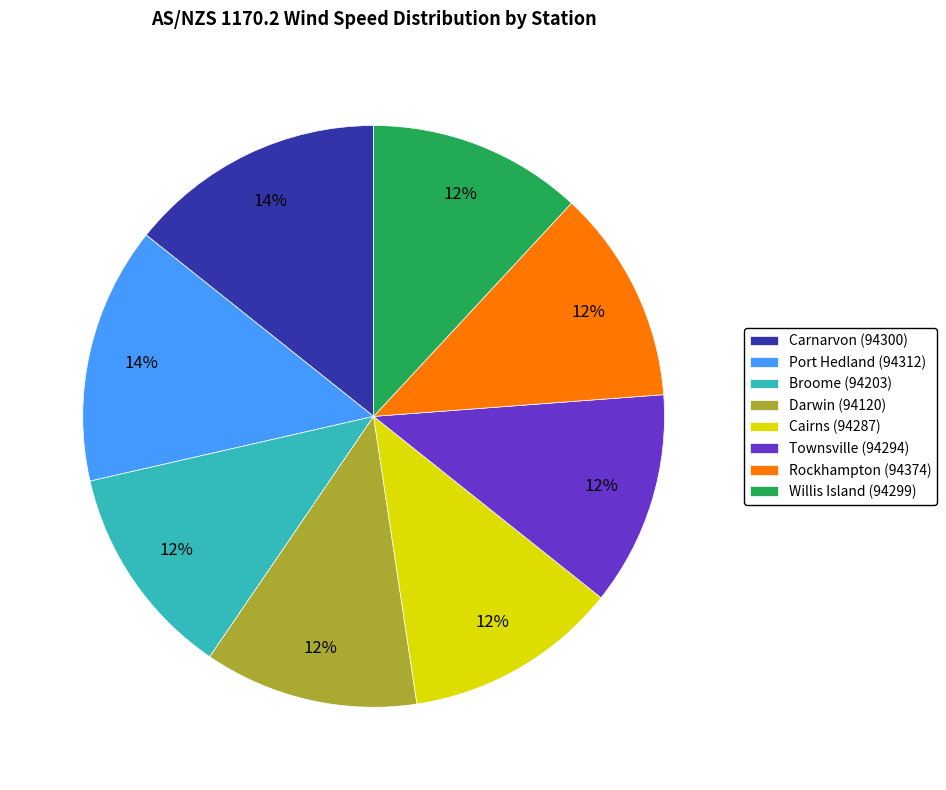

True or false: Cairns (94287) accounts for 12% of the total.

True